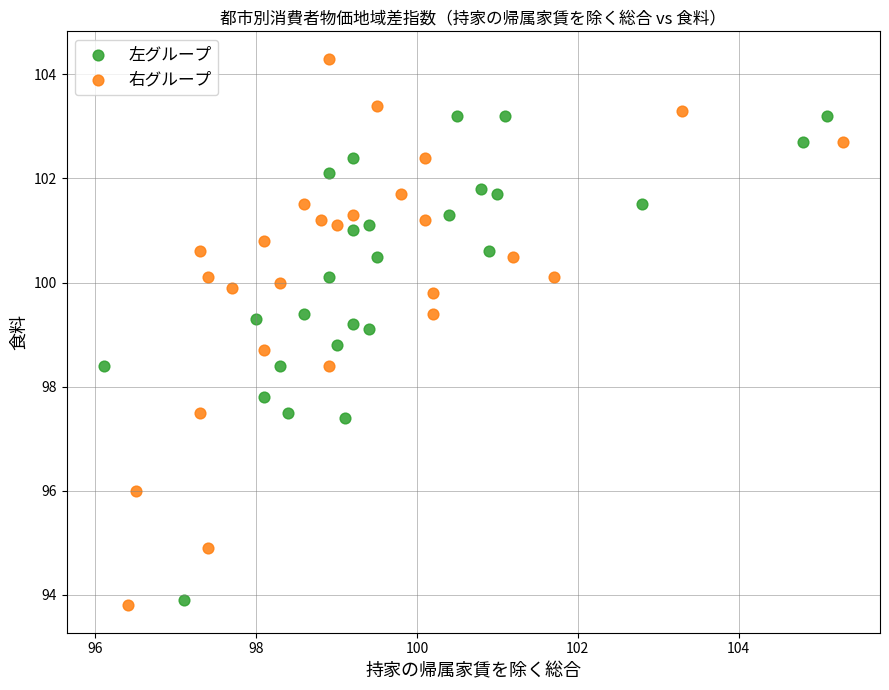

Which series has the largest Y range (max minus min)?

右グループ